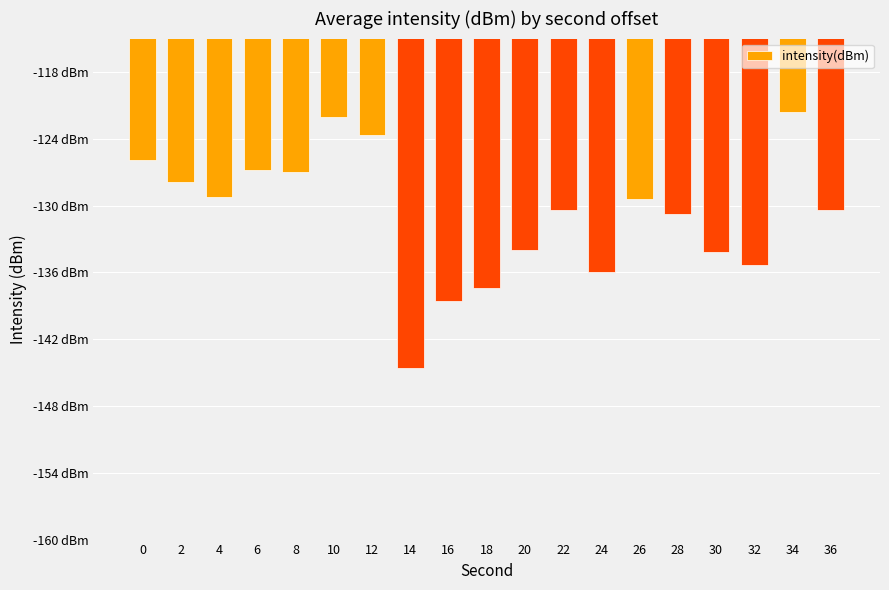

What is the smallest value displayed?

-144.6